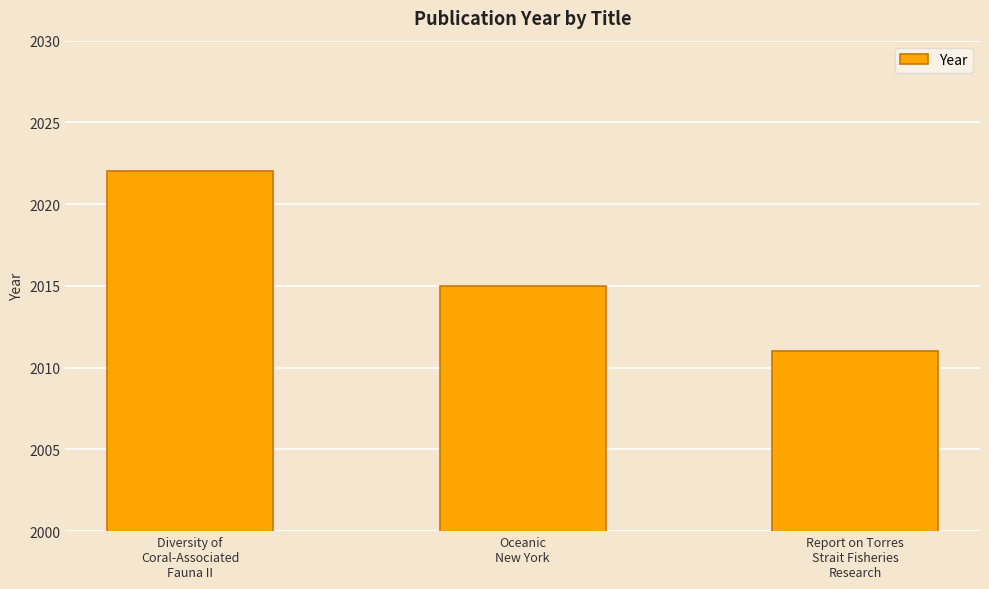

Which label corresponds to the largest value in the chart?

Diversity of
Coral-Associated
Fauna II